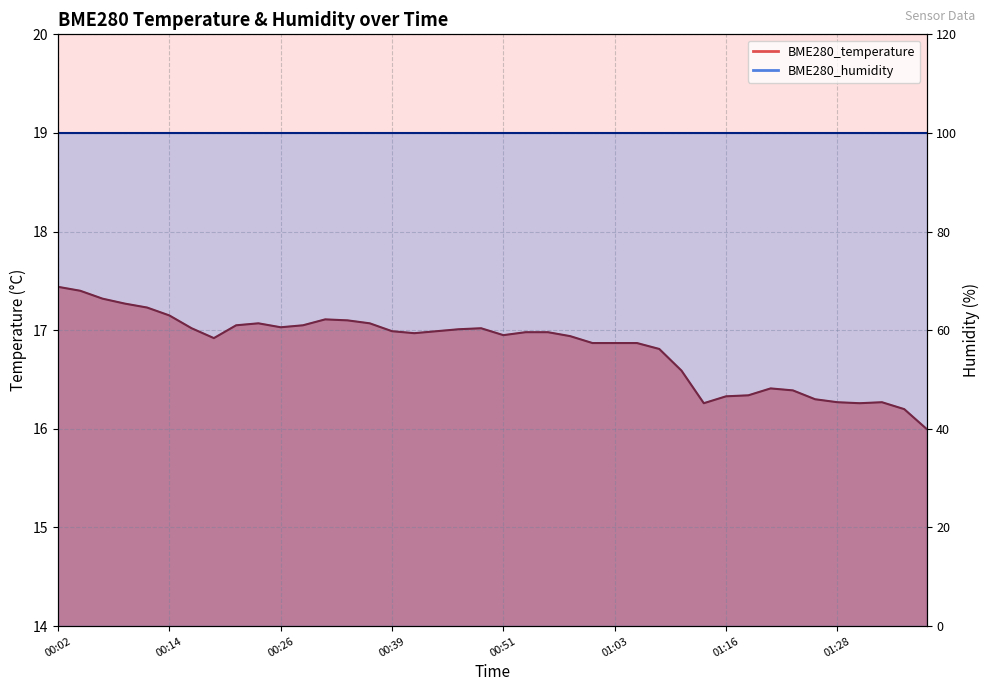

What is the minimum value shown in the chart?

16.0